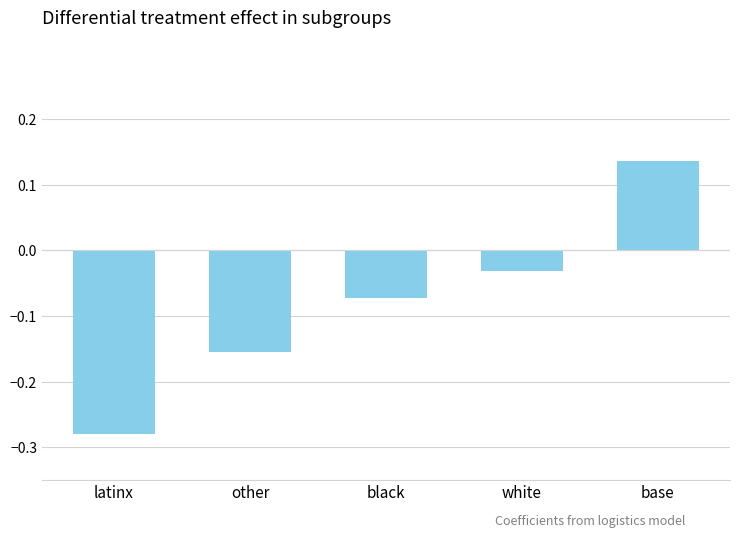

At which label does the data first exceed 0?

base